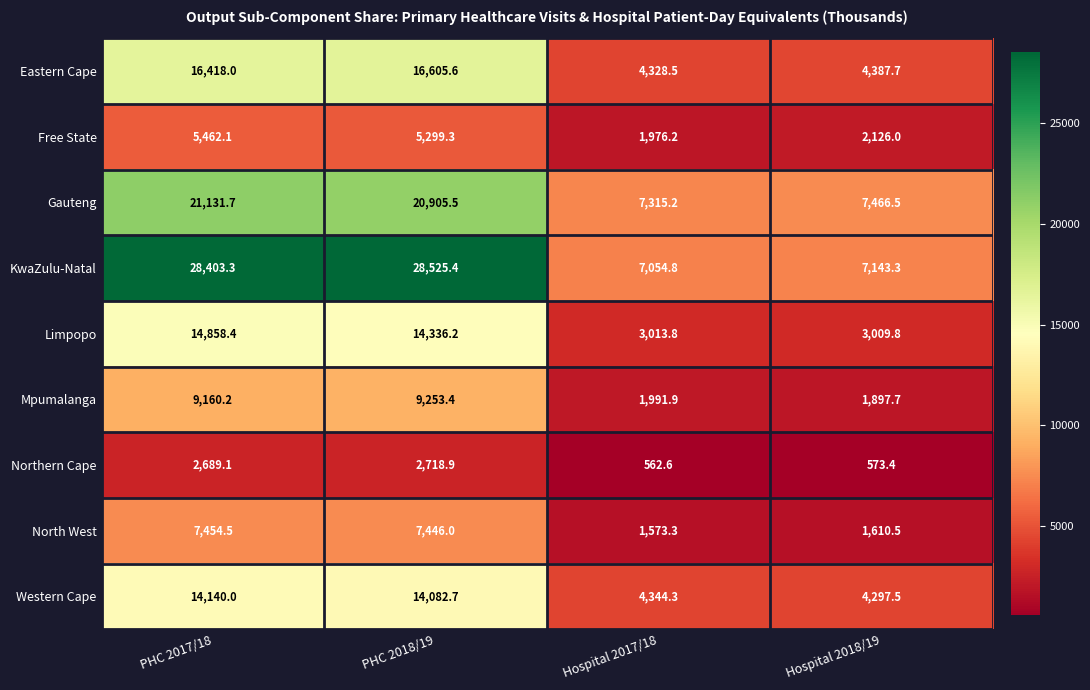

Count the number of data series in this chart.

9